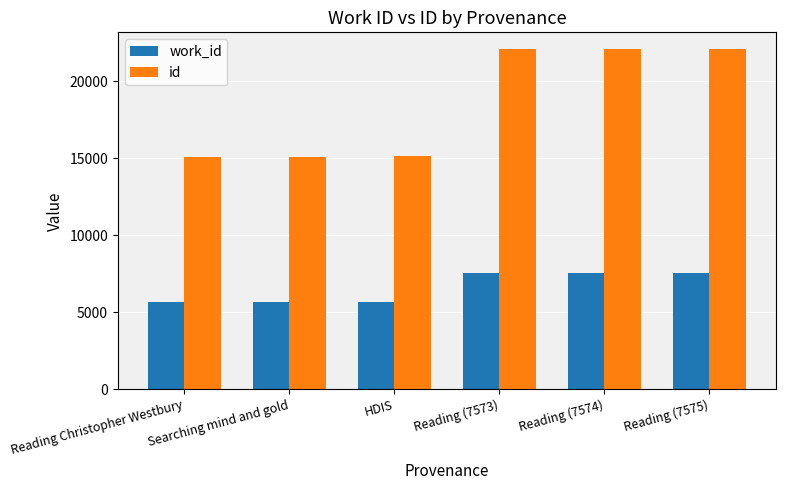

What is the total value across all series at Reading (7573)?

29642